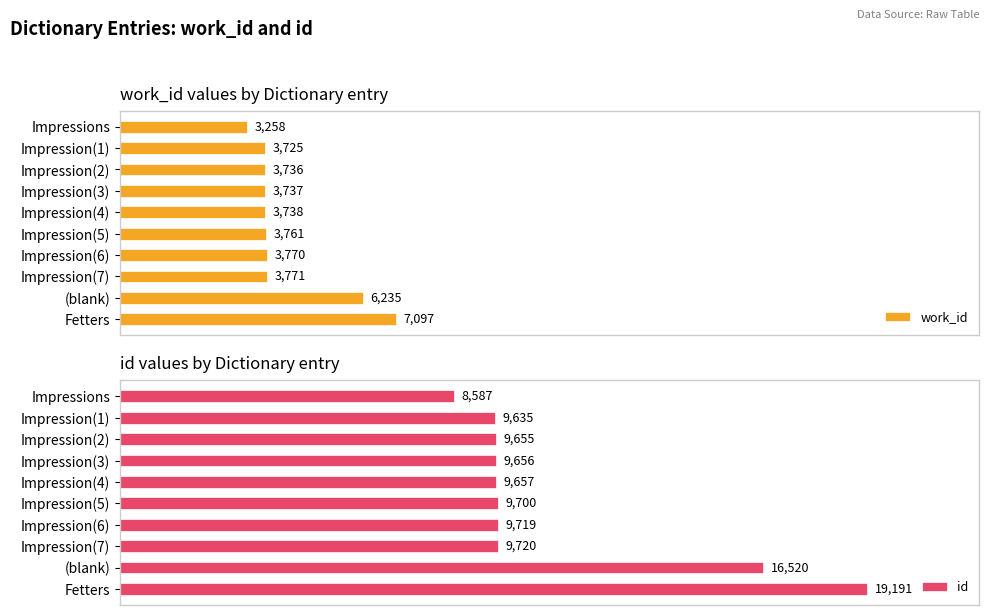

List the series in order of their overall mean, highest first.

id, work_id